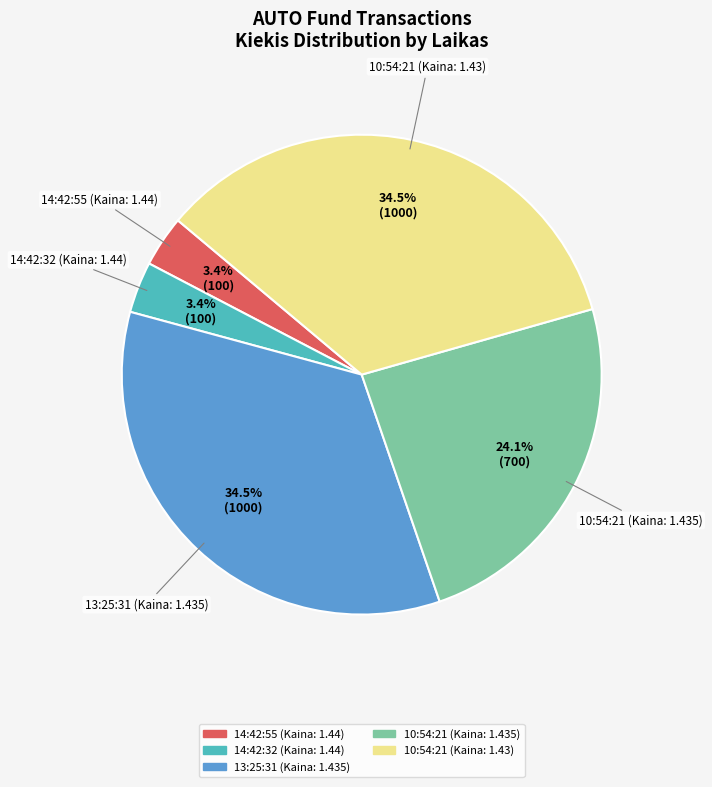

How many segments does this pie chart have?

5